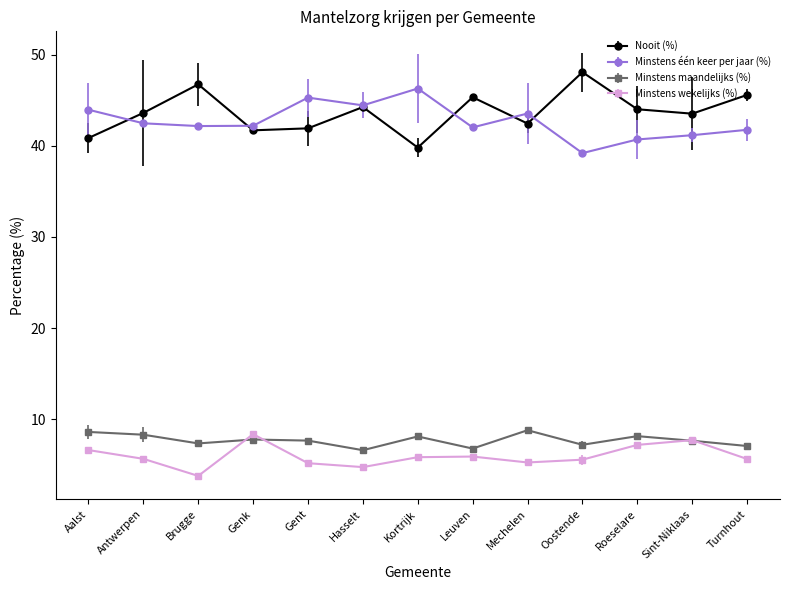

What are all the series names shown in the legend?

Nooit (%), Minstens één keer per jaar (%), Minstens maandelijks (%), Minstens wekelijks (%)